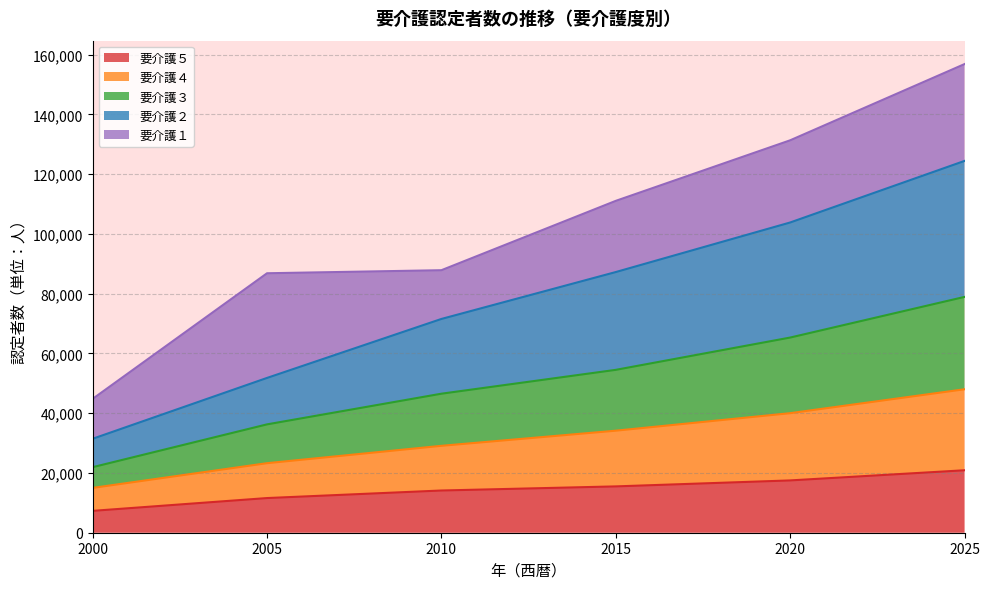

What is the maximum value for 要介護５?

20900